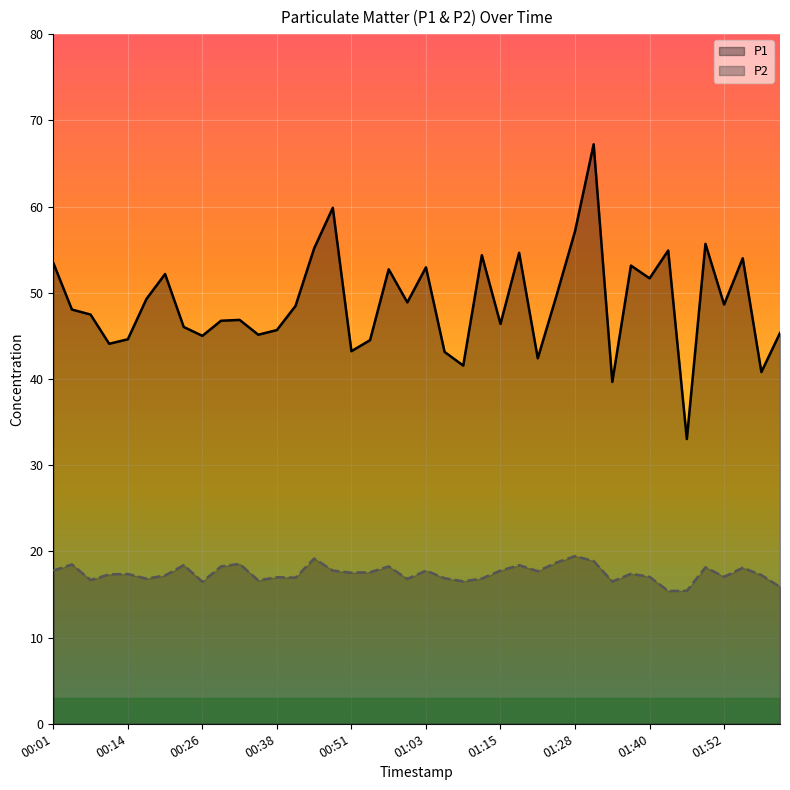

True or false: P1 and P2 intersect in this chart.

False